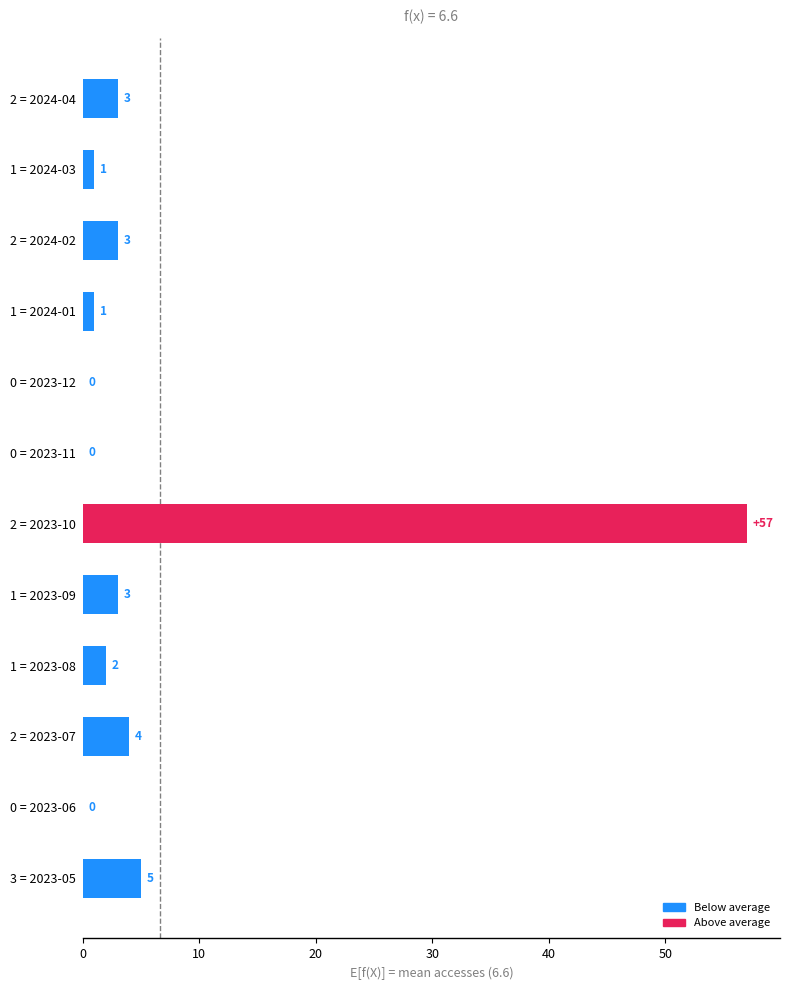

The value at 2 = 2023-10 is 39. True or false?

False